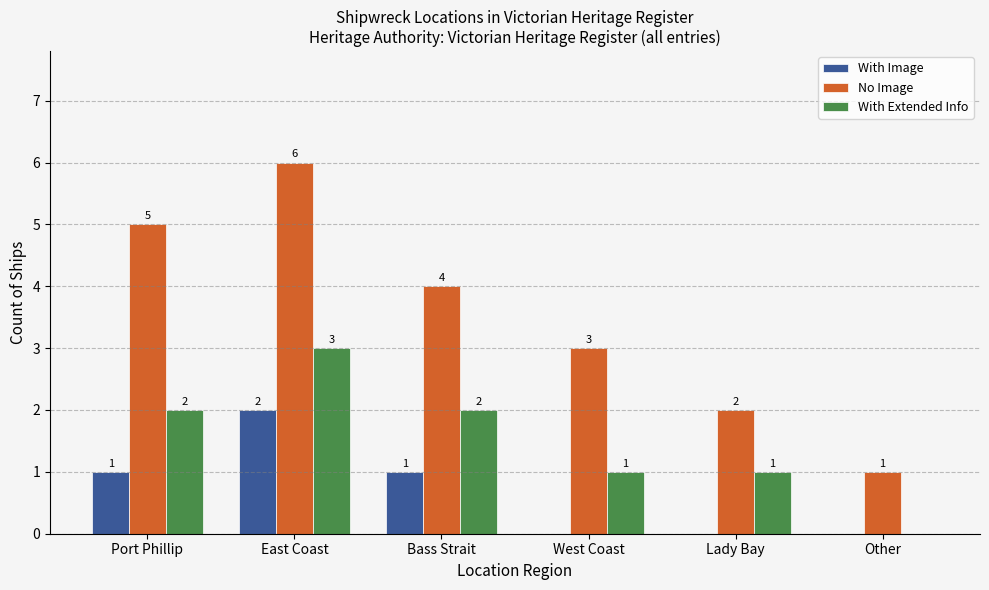

What is the highest value of the No Image series?

6